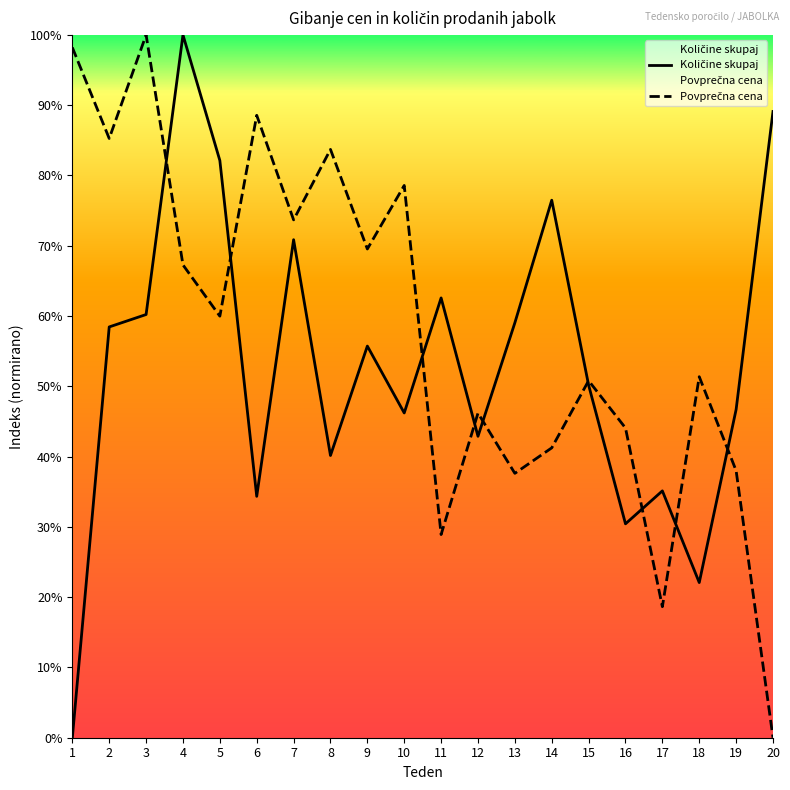

What is the value of the Količine skupaj point at the 17th from the left?

35.1